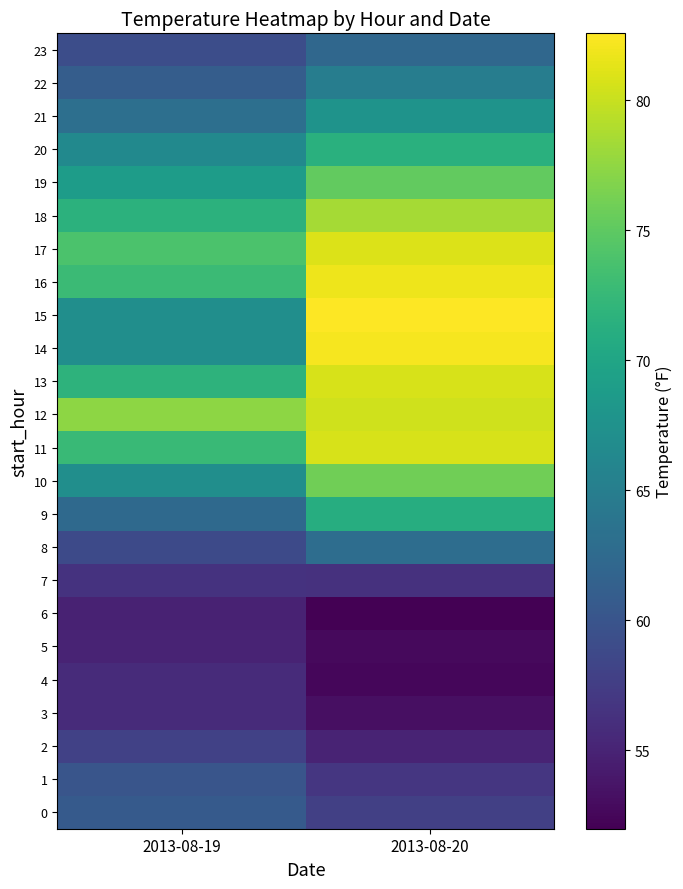

At which category is the sum across all series the highest?

2013-08-20